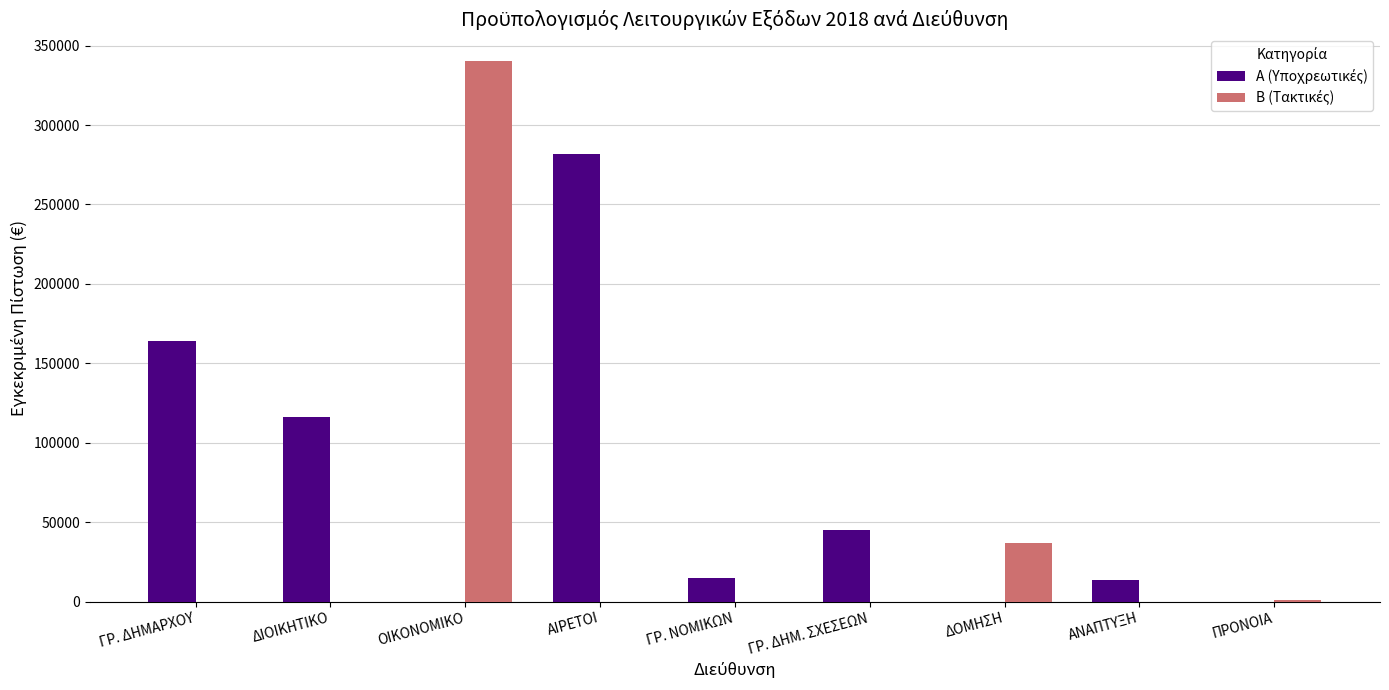

What is the greatest value displayed?

340000